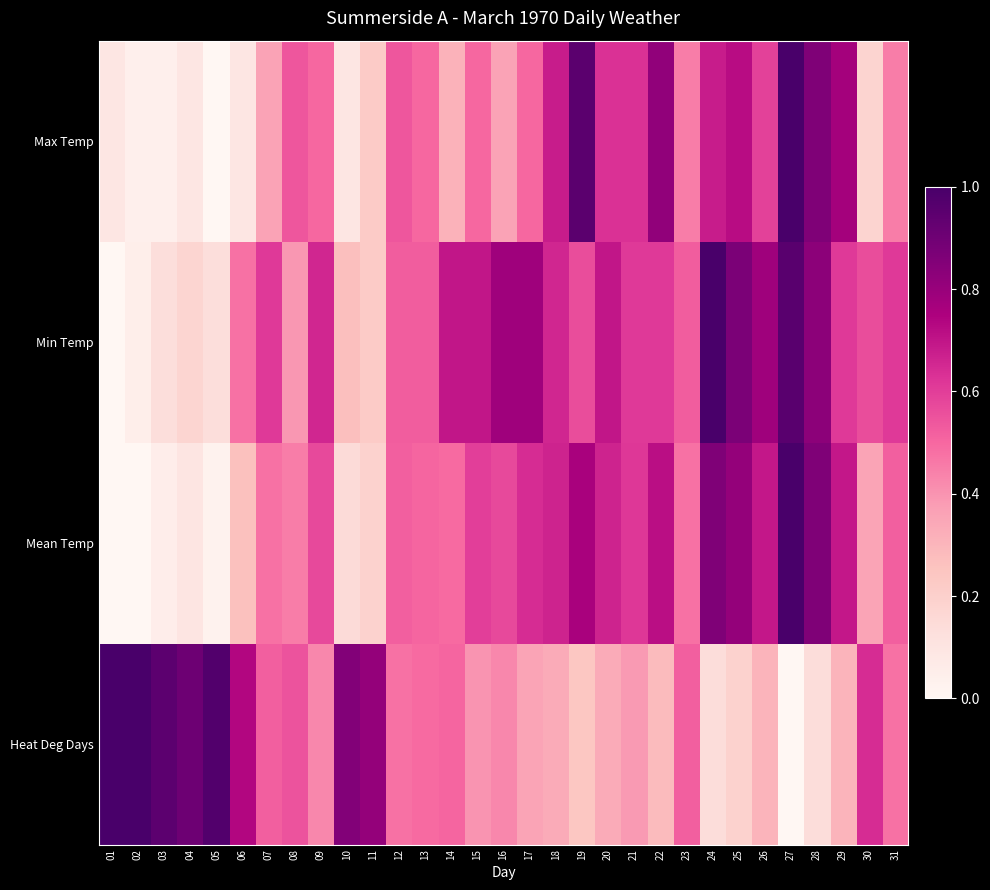

What is the total value across all series at 12?

2.1